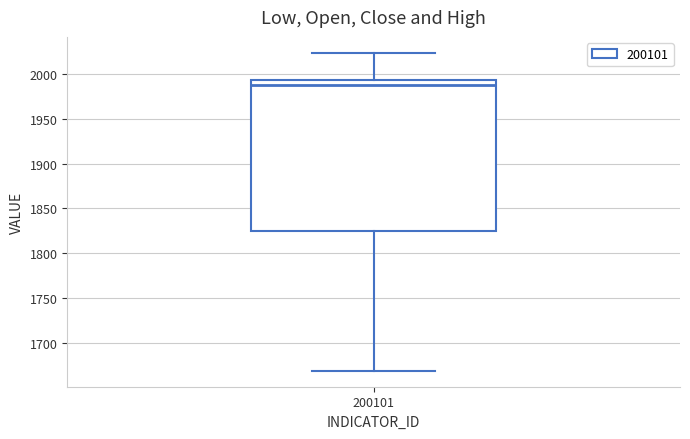

Read this box plot against the y-axis: the position of the median line, the range covered by the box, and the ends of both whiskers. The values are not printed on the chart, so give them approximately, as read against the axis.

median 1985, box 1825 to 1995, whiskers 1670 to 2025